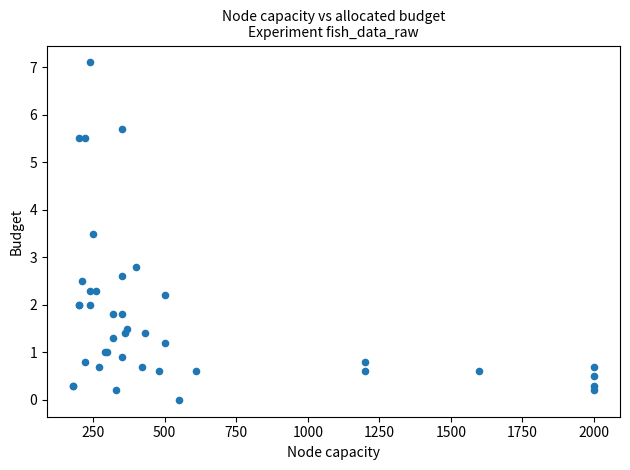

What Y value in the scatter plot is closest to 3?

2.8